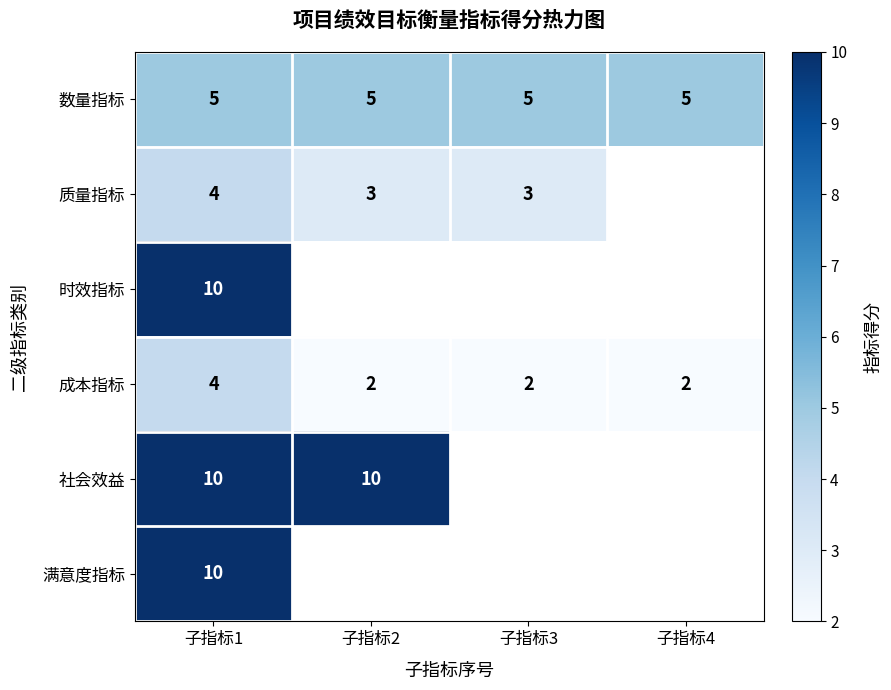

At how many categories does at least one series exceed 3?

4